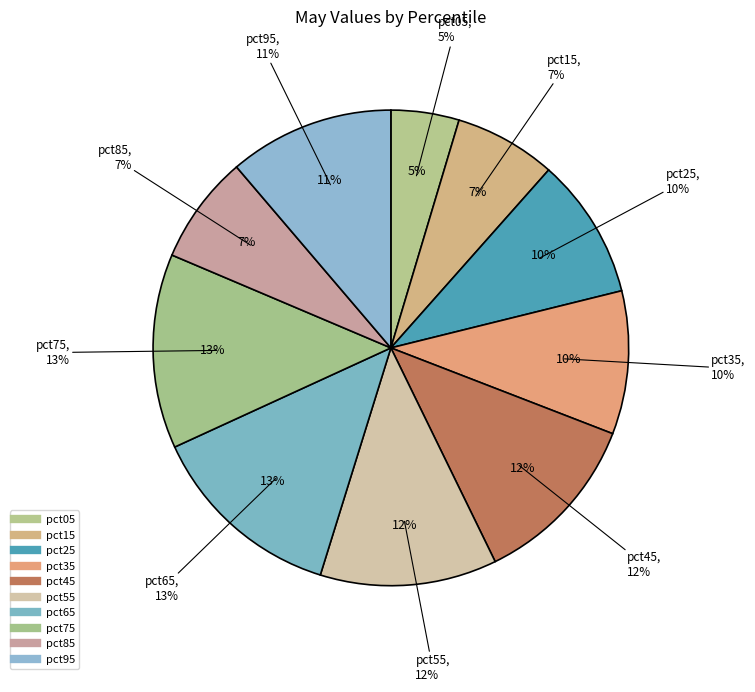

What portion of the pie excludes pct25?

90.4%